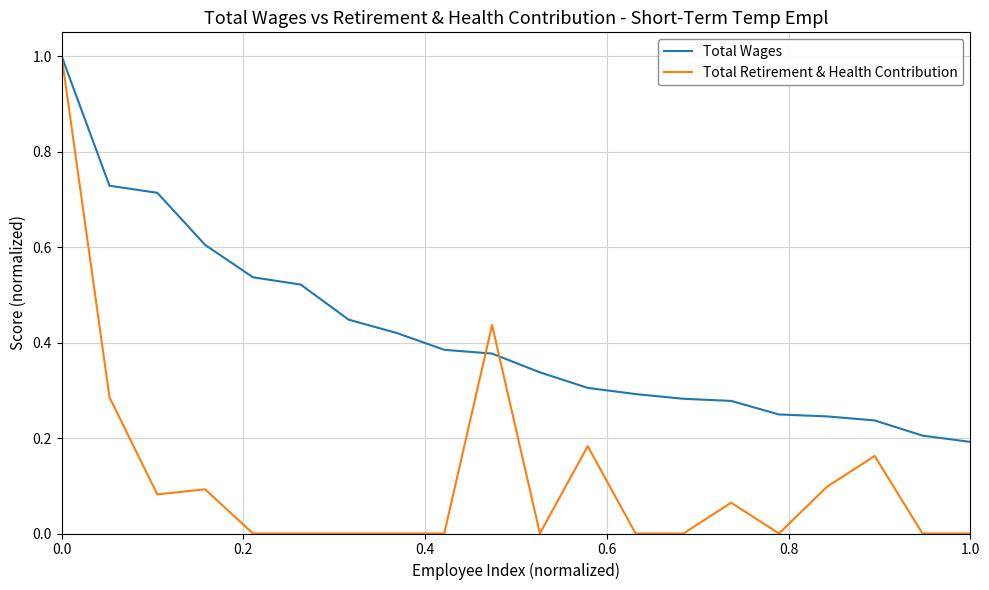

List the series in order of their overall mean, highest first.

Total Wages, Total Retirement & Health Contribution